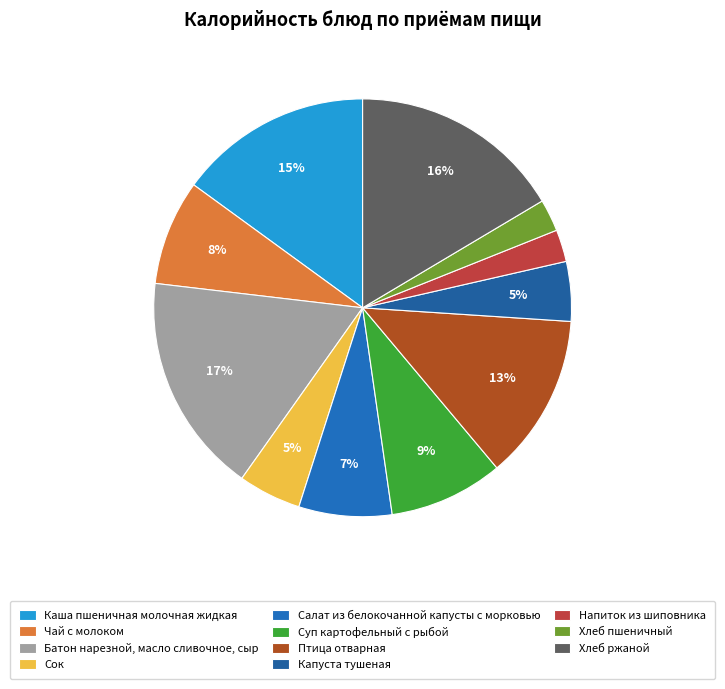

How many slices are in this pie chart?

11